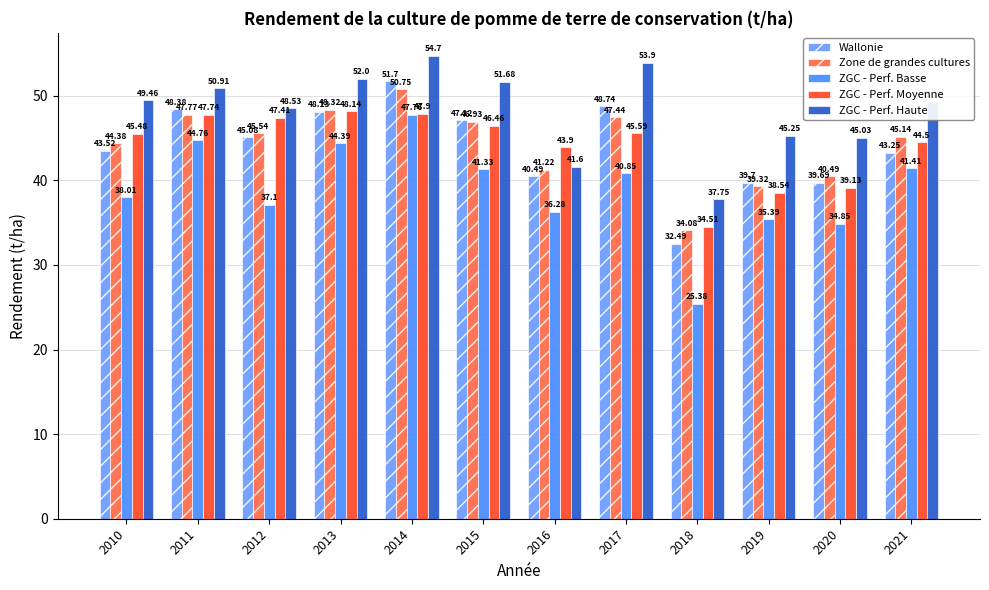

How many bars are there in each group?

5